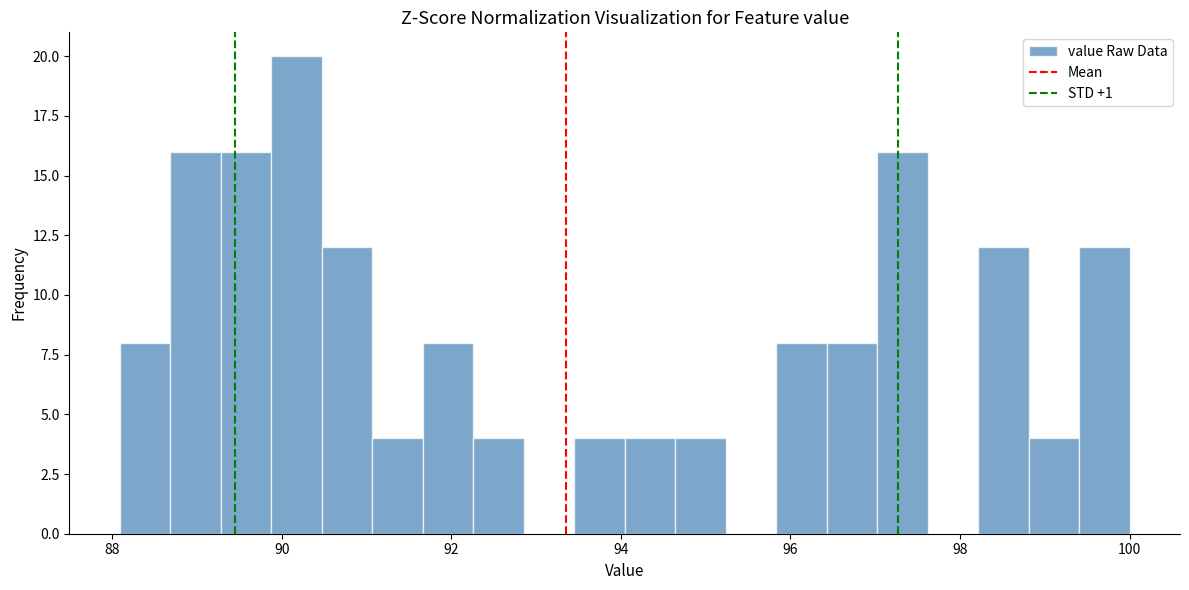

Around what value on the x-axis is the tallest bar? Give the approximate position of its centre, as read against the axis.

90.2